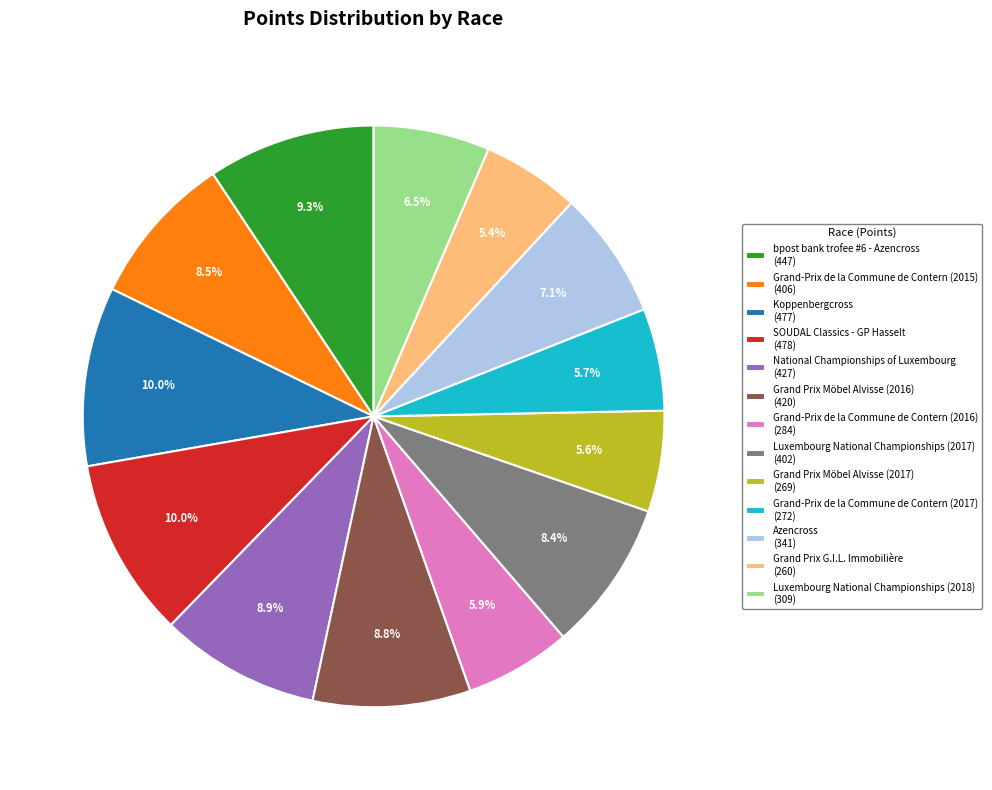

The Luxembourg National Championships (2017) slice represents 1% of the pie. True or false?

False